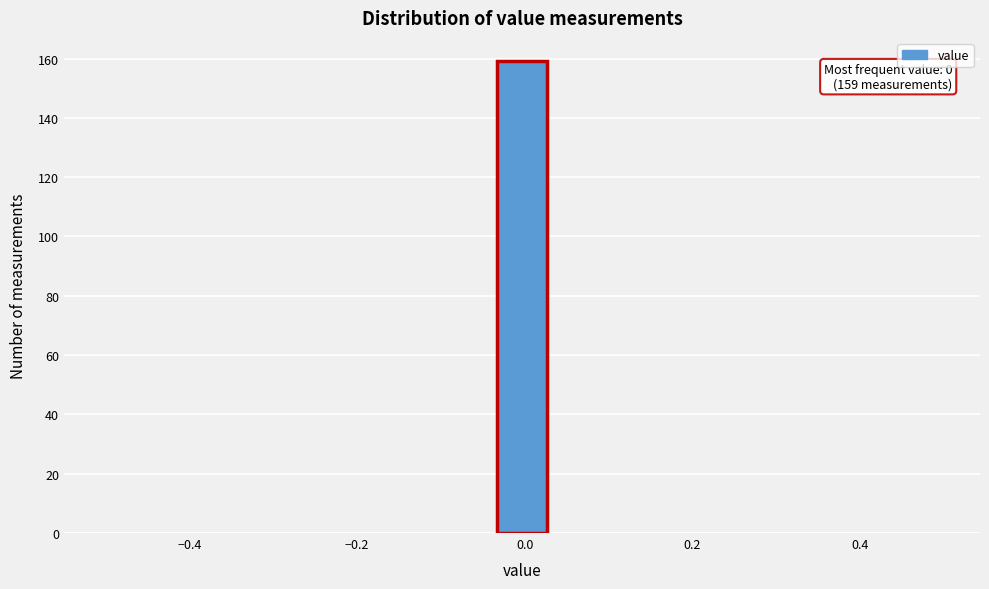

Around what value on the x-axis is the tallest bar? Give the approximate position of its centre, as read against the axis.

0.00